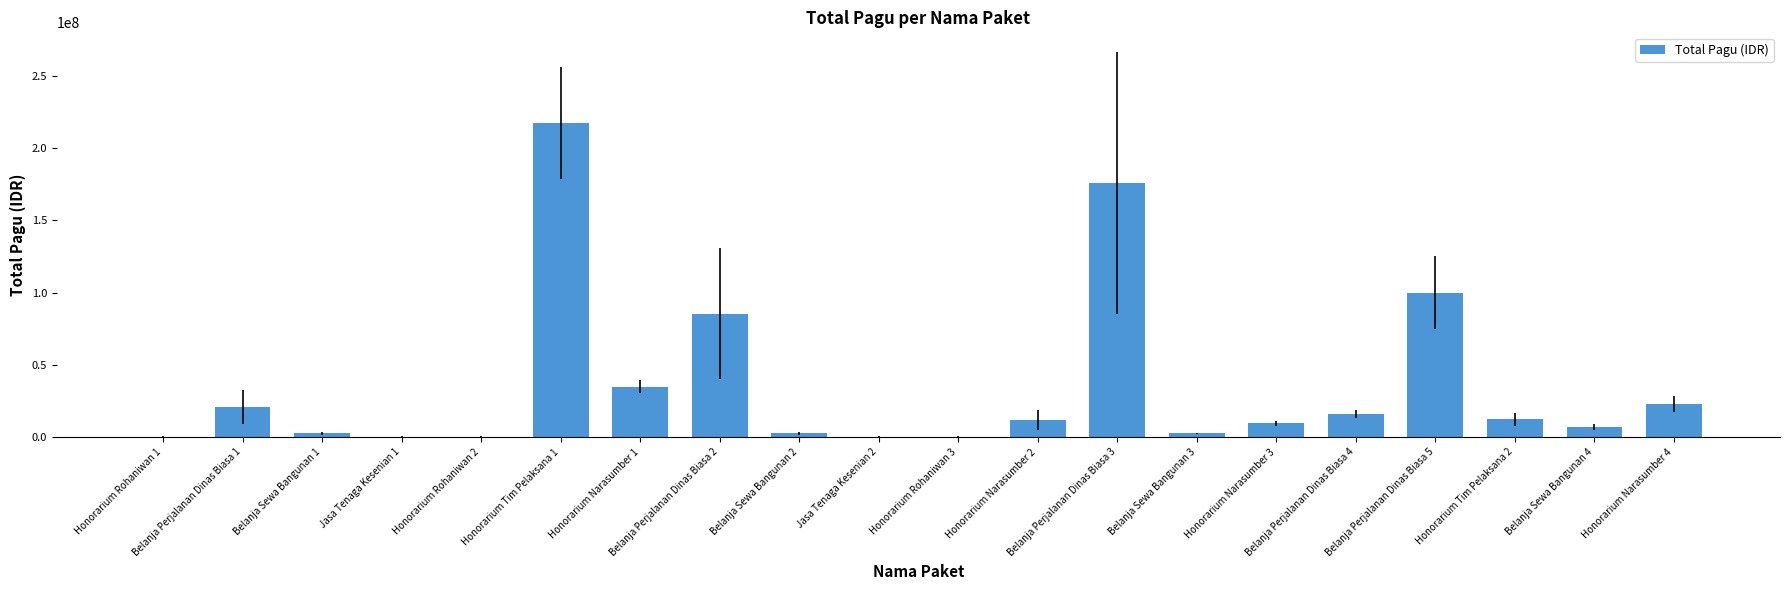

What is the maximum value shown in the chart?

217200000